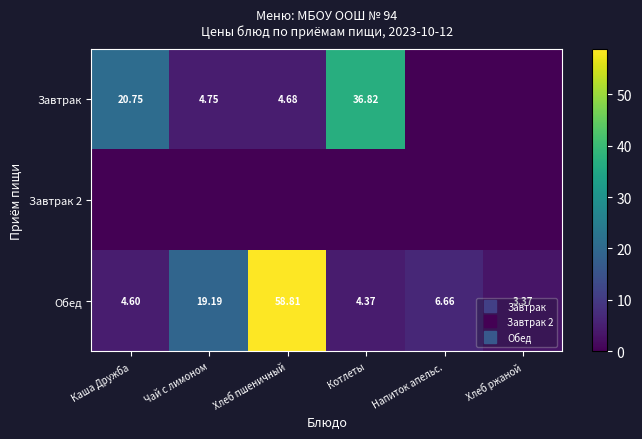

Which category has the highest value in the Завтрак 2 series?

Каша Дружба